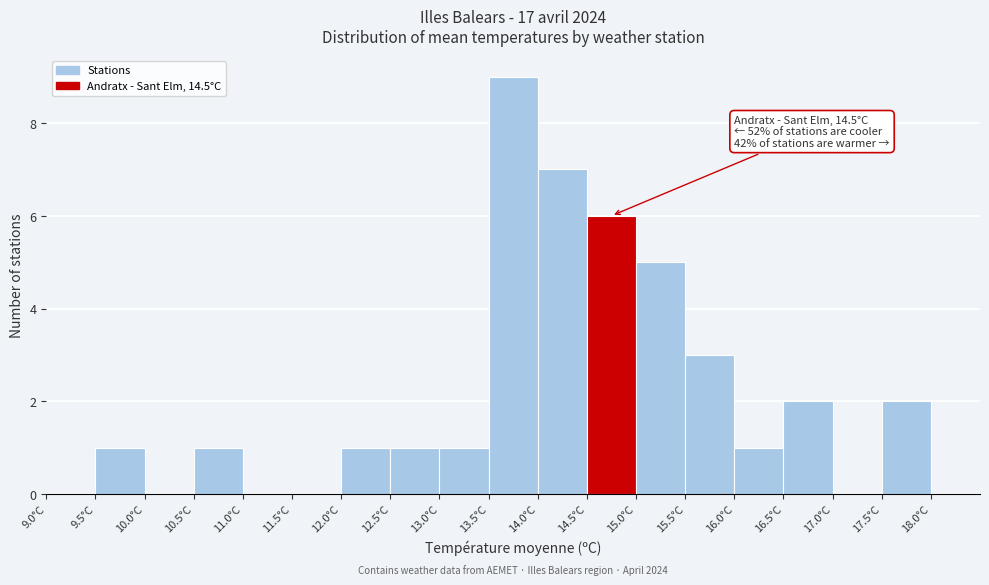

Which range on the x-axis has the tallest bar?

13.5 to 14.0